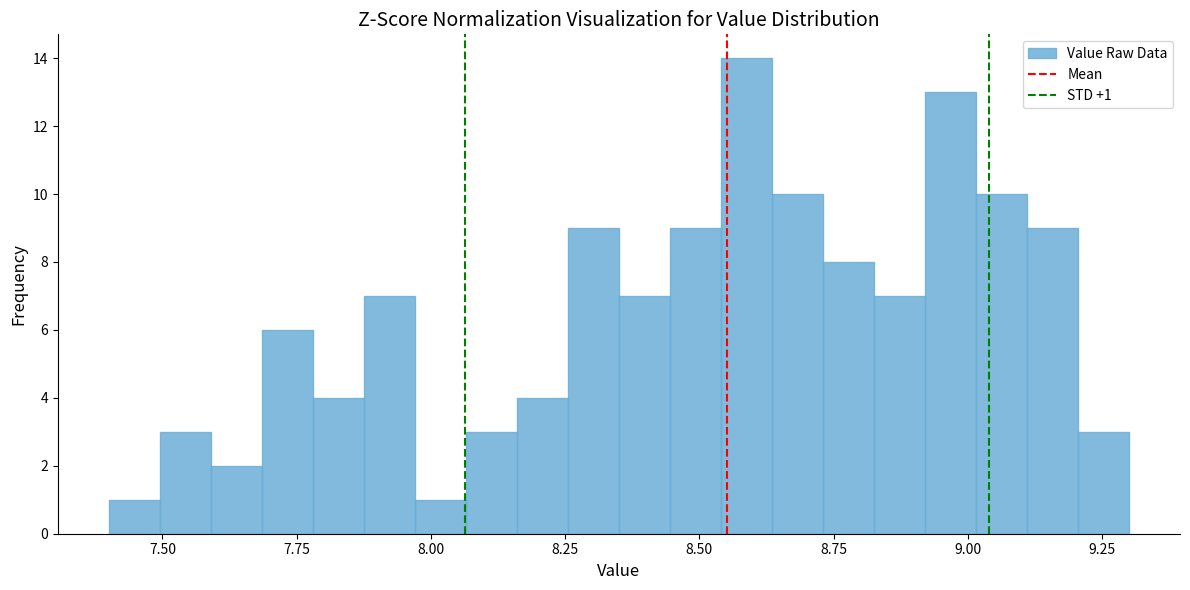

Around what value on the x-axis is the tallest bar? Give the approximate position of its centre, as read against the axis.

8.60